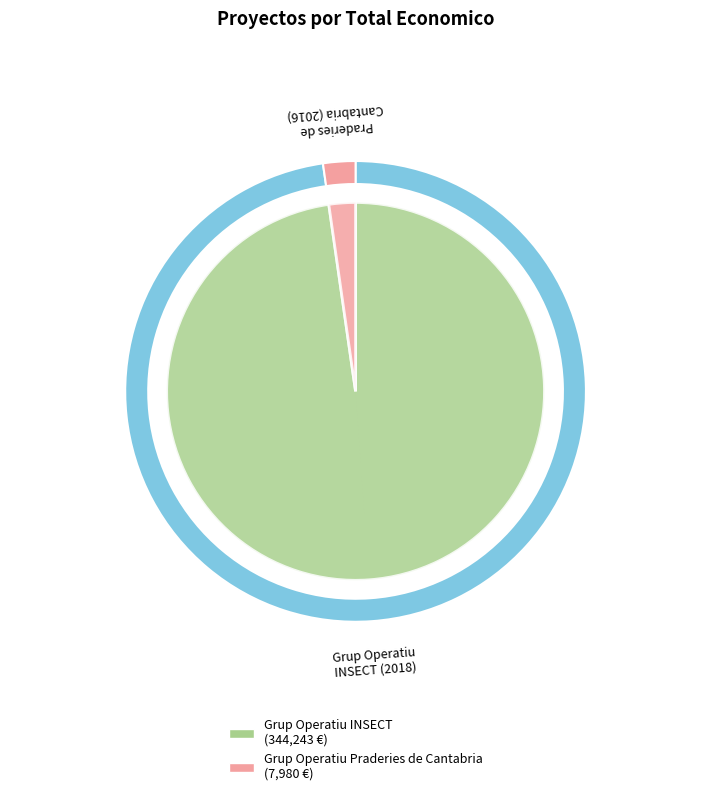

What is the largest slice in the pie chart?

Grup Operatiu INSECT